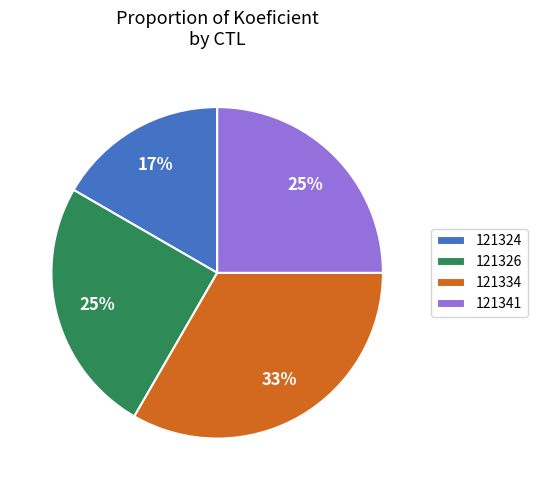

Which category has the smallest portion of the pie?

121324